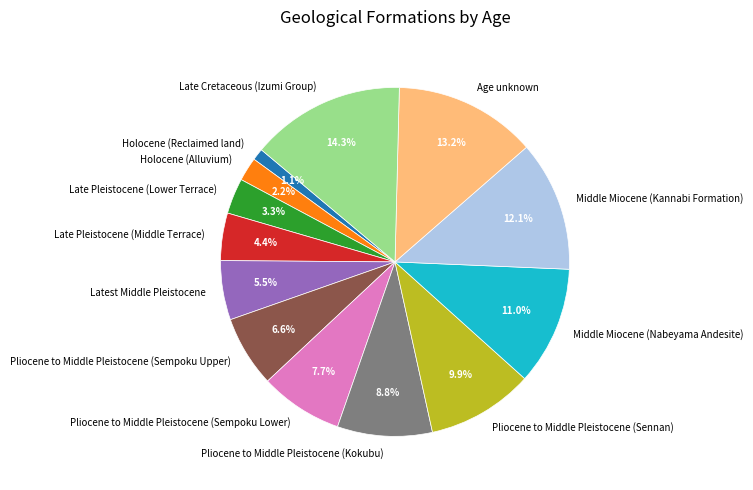

What percentage is the Middle Miocene (Nabeyama Andesite) slice, to the nearest percent?

11%